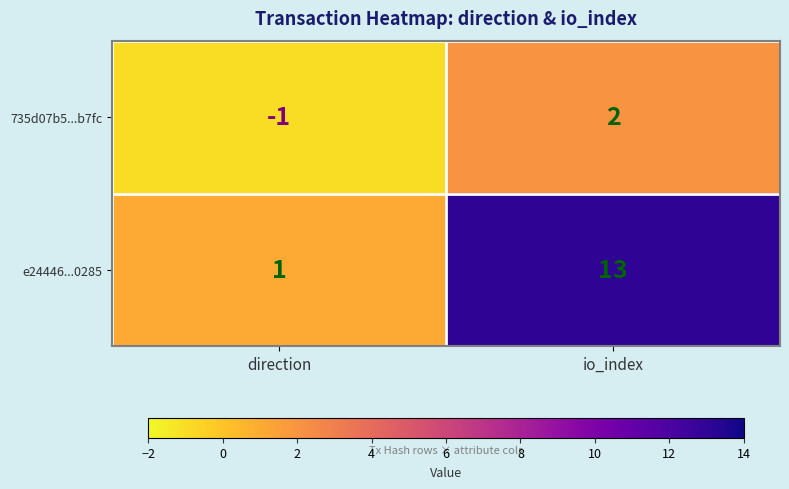

Reading right to left, list all the values displayed in this chart.

735d07b5...b7fc: io_index=2	direction=-1
e24446...0285: io_index=13	direction=1